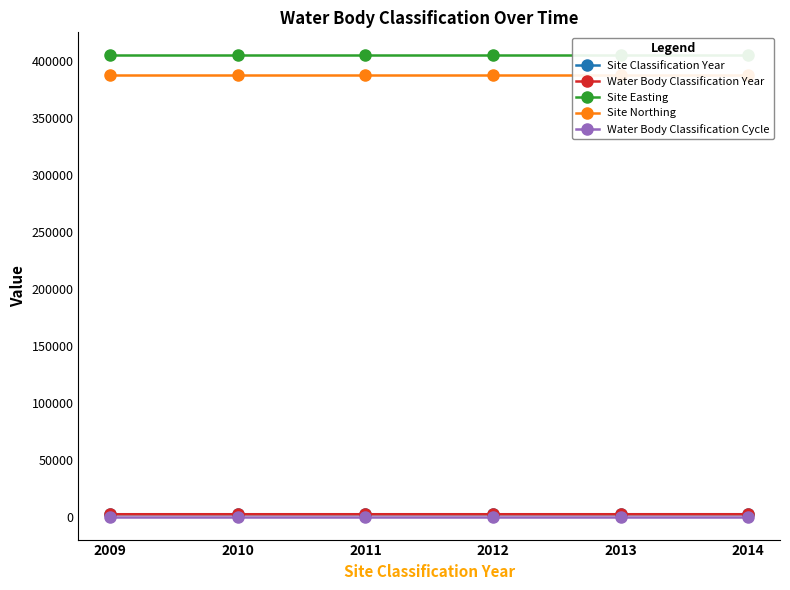

Rank the categories by Site Easting value from lowest to highest.

2009, 2010, 2011, 2012, 2013, 2014